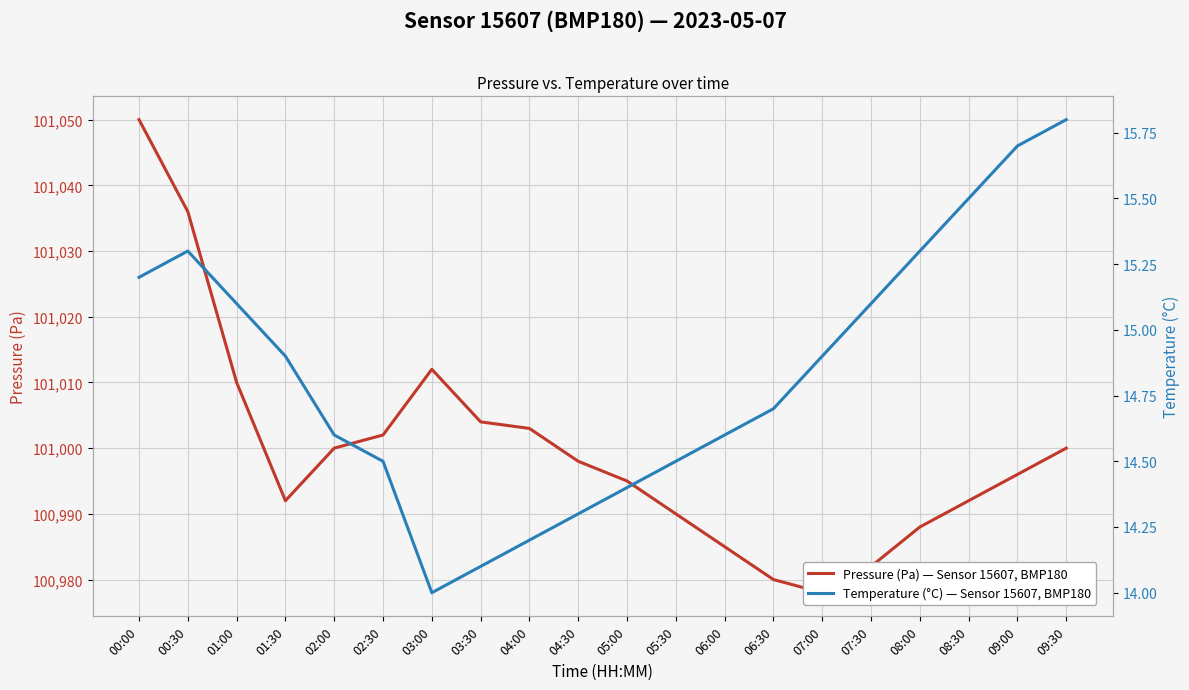

What is the label of the 16th point from the left?

07:30